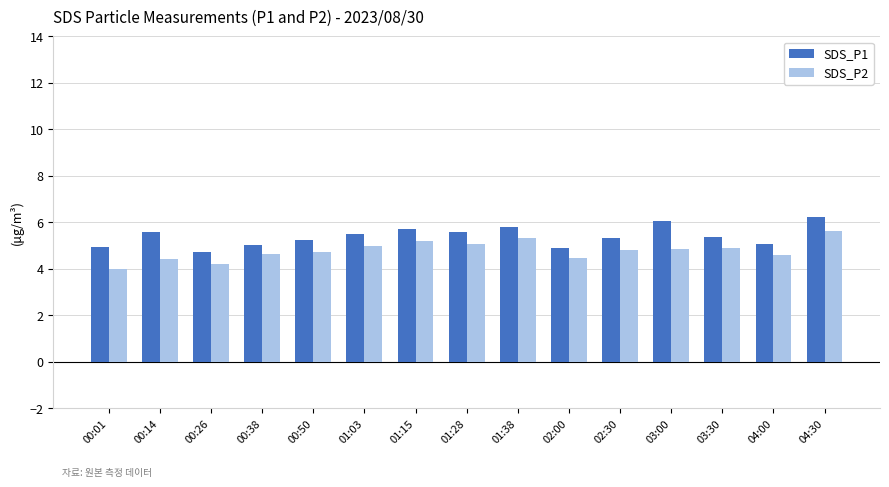

What is the minimum value shown in the chart?

4.0